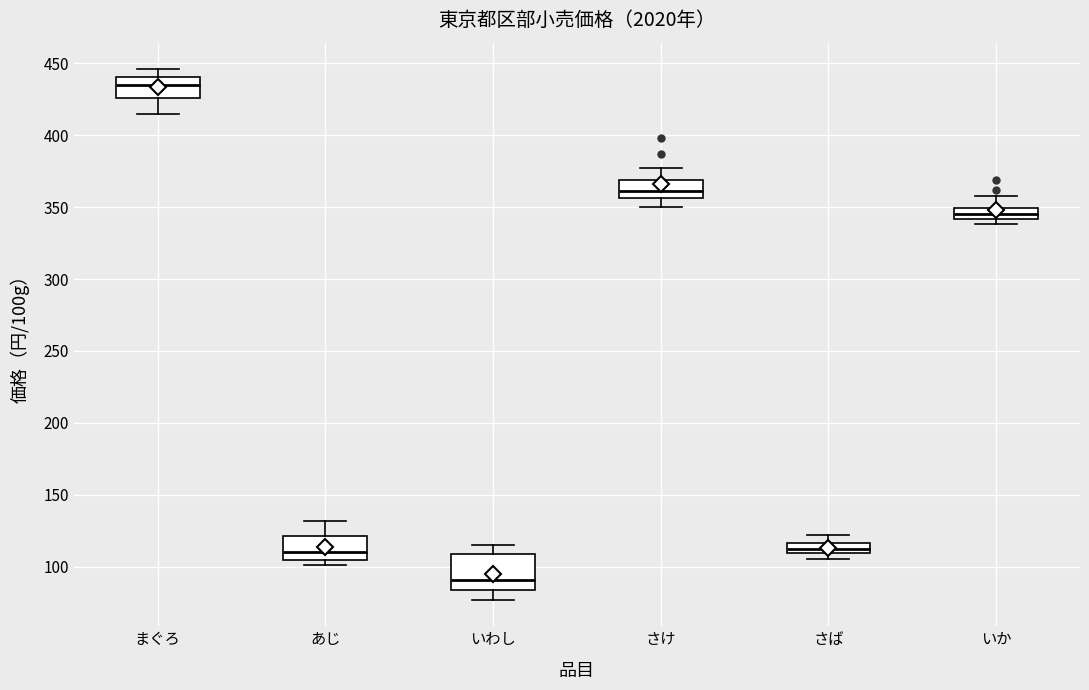

Which box has the lowest median line?

いわし